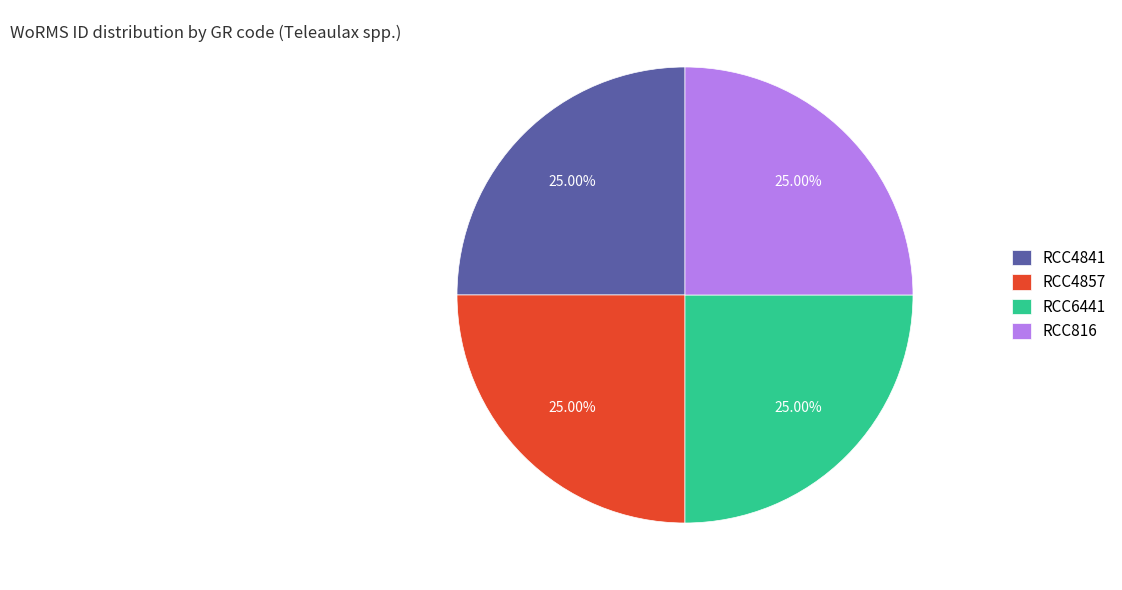

How many slices are in this pie chart?

4